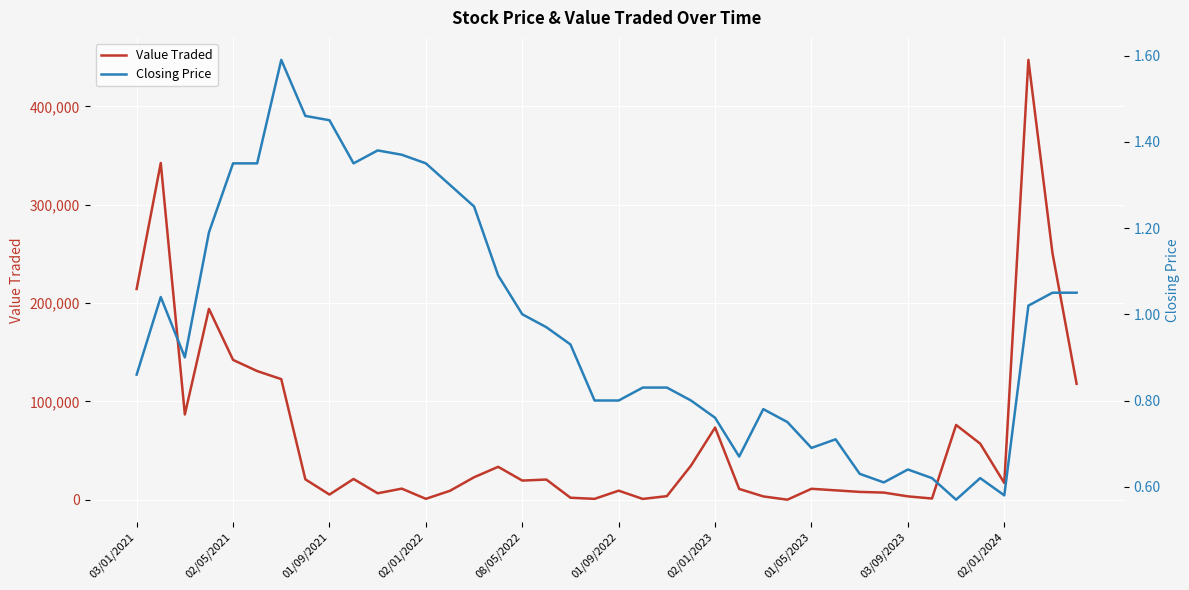

At which label is Value Traded closest to 223660?

03/01/2021